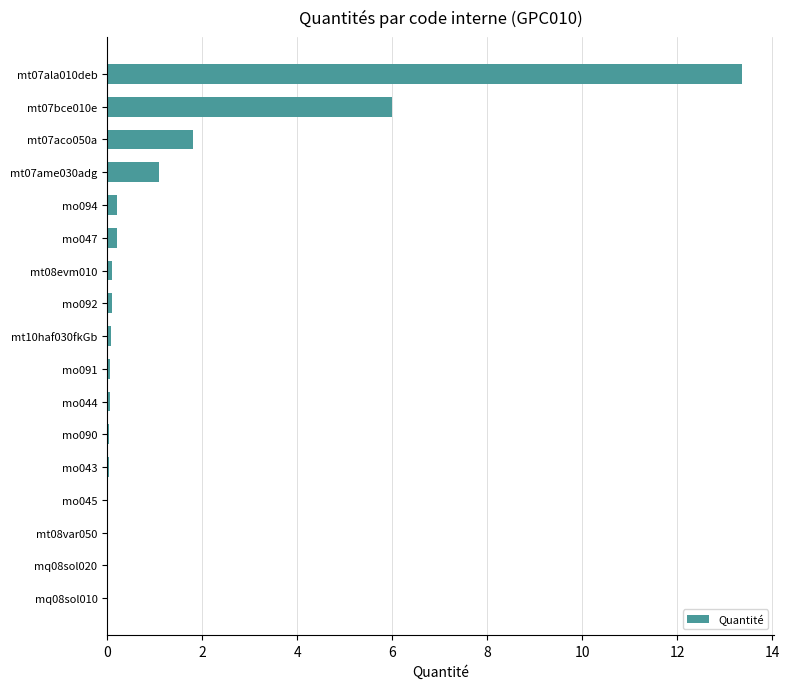

The chart shows a value of 0.1 at mo092. True or false?

True